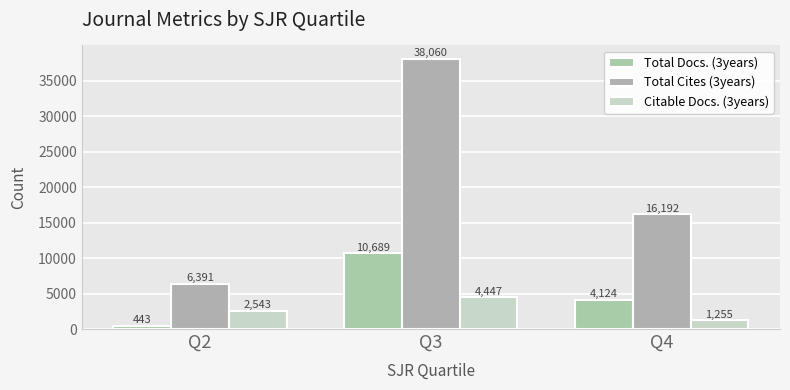

The value of Citable Docs. (3years) at Q3 is 4447. True or false?

True